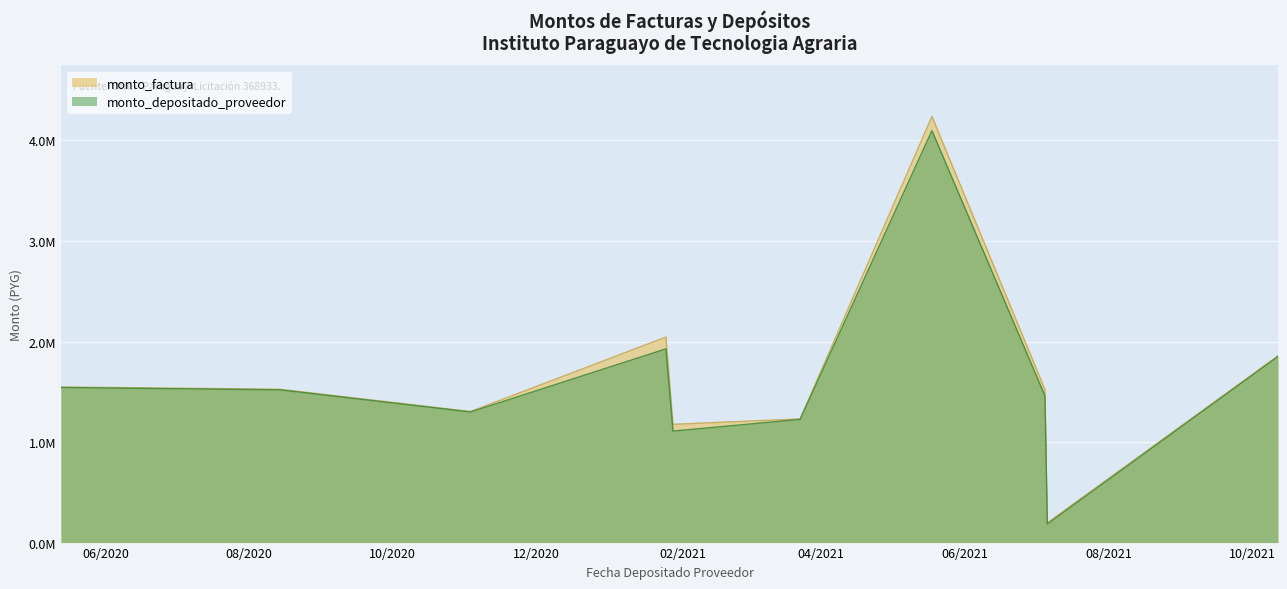

What is the label of the 14th point from the right?

2020-08-14